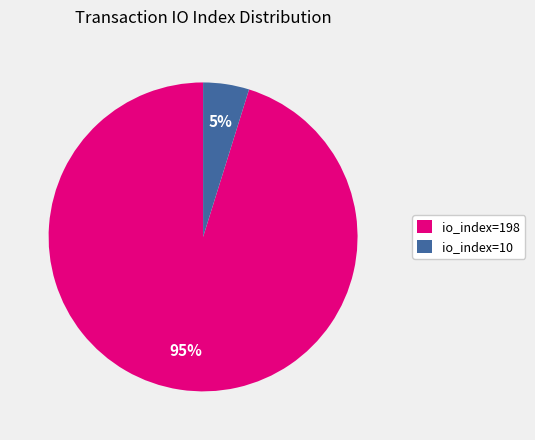

To the nearest percent, what is the difference between the largest and smallest slice percentages?

90%